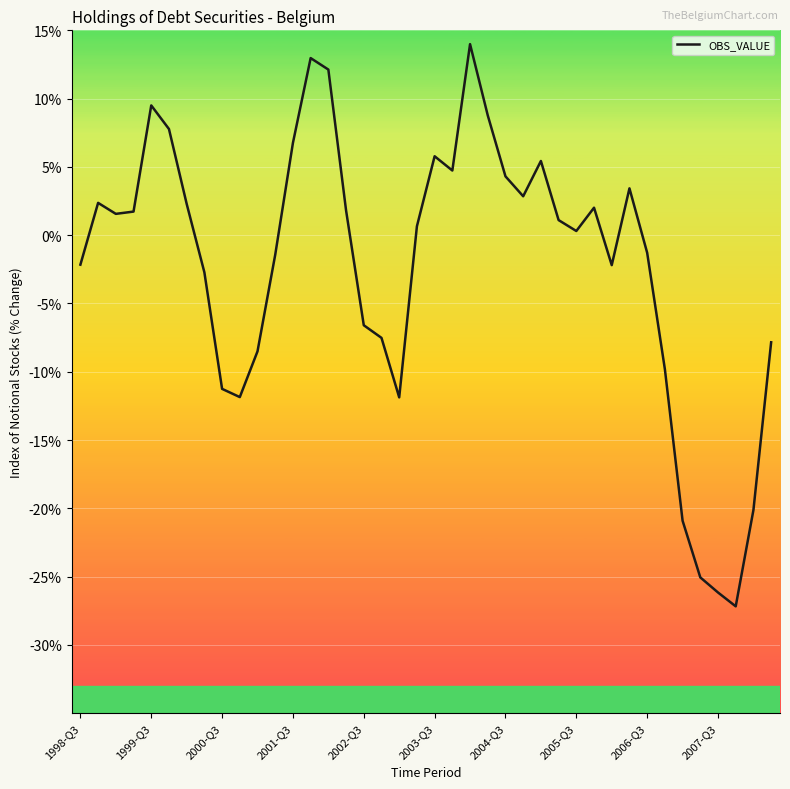

What is the difference between the maximum and minimum values?

41.2